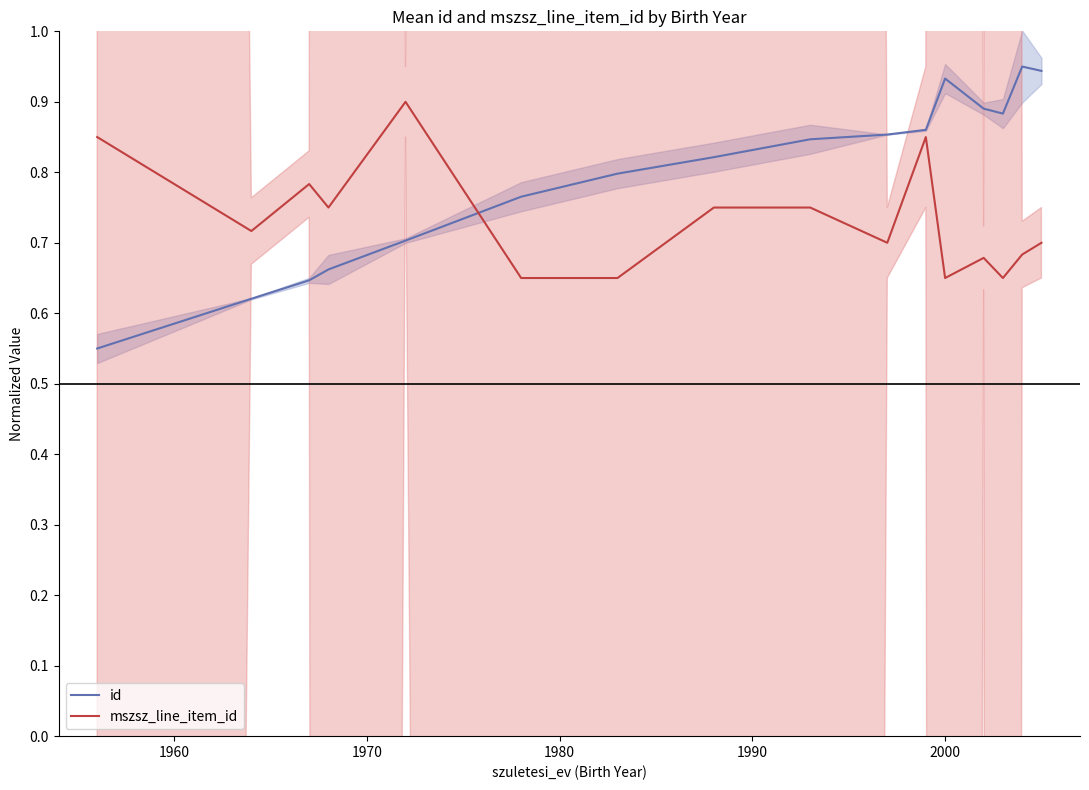

Rank the series at 2000 from lowest to highest value.

mszsz_line_item_id, id